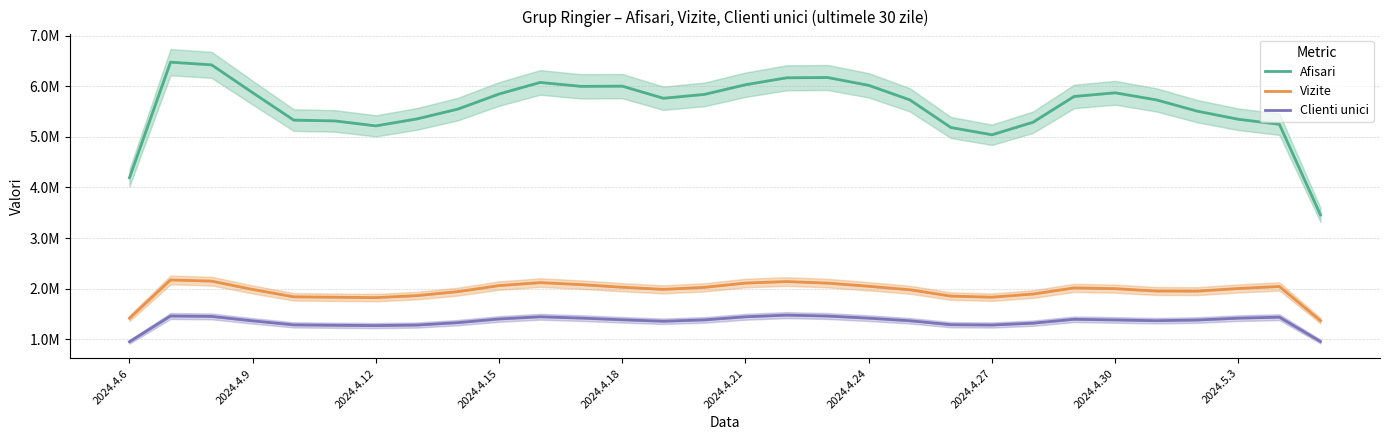

Which has a higher value, 14 or 27?

14